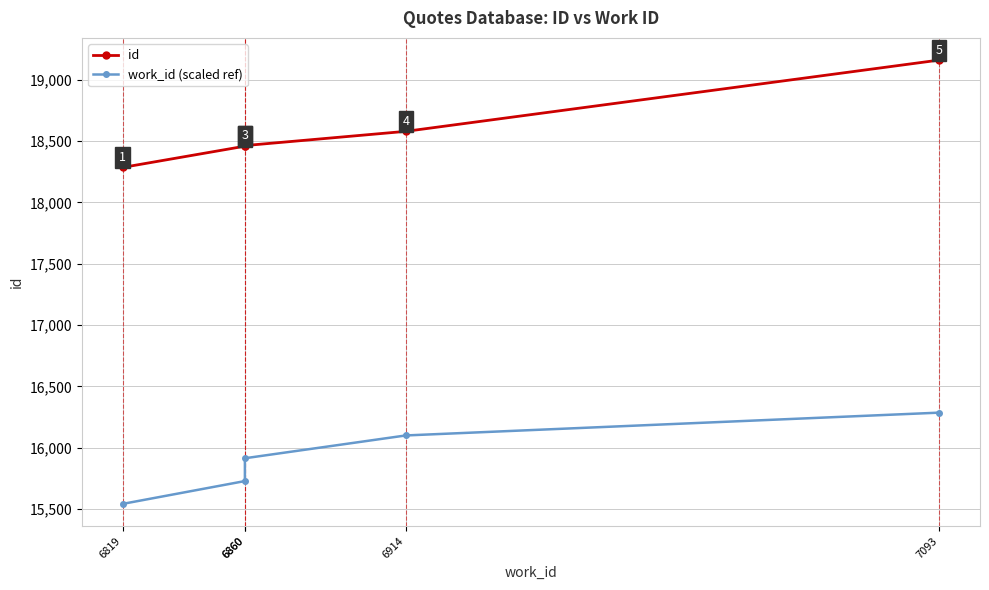

Which series has the largest total across all categories?

id